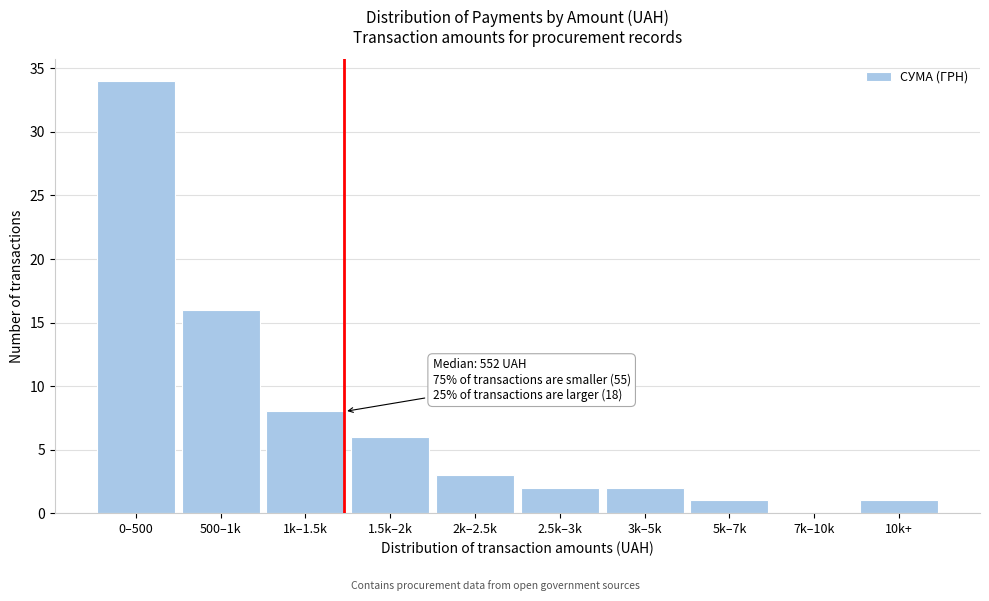

Reading right to left, list all the values displayed in this chart.

10k+=1	7k–10k=0	5k–7k=1	3k–5k=2	2.5k–3k=2	2k–2.5k=3	1.5k–2k=6	1k–1.5k=8	500–1k=16	0–500=34